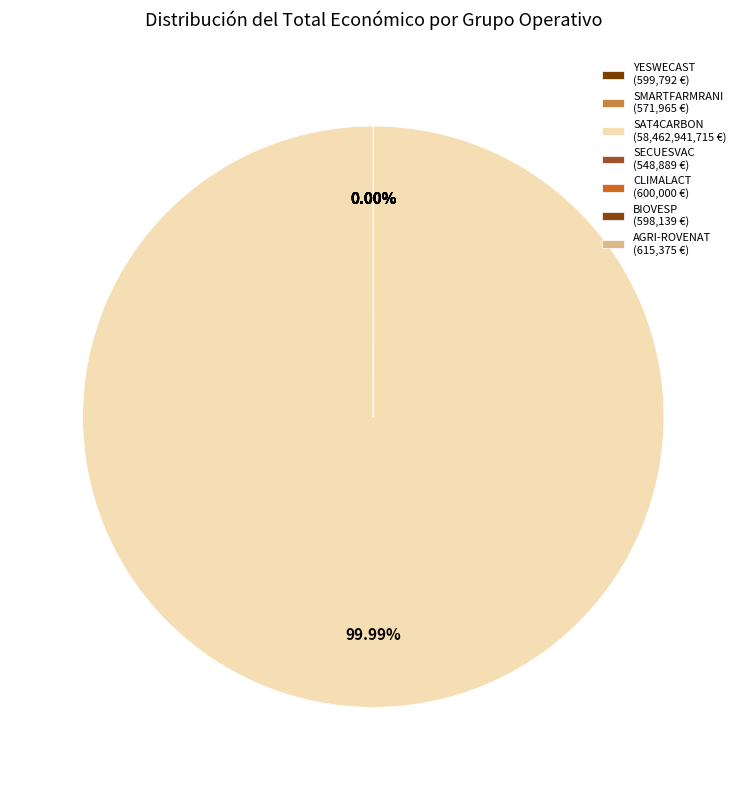

Is the sum of YESWECAST and BIOVESP greater than half?

No